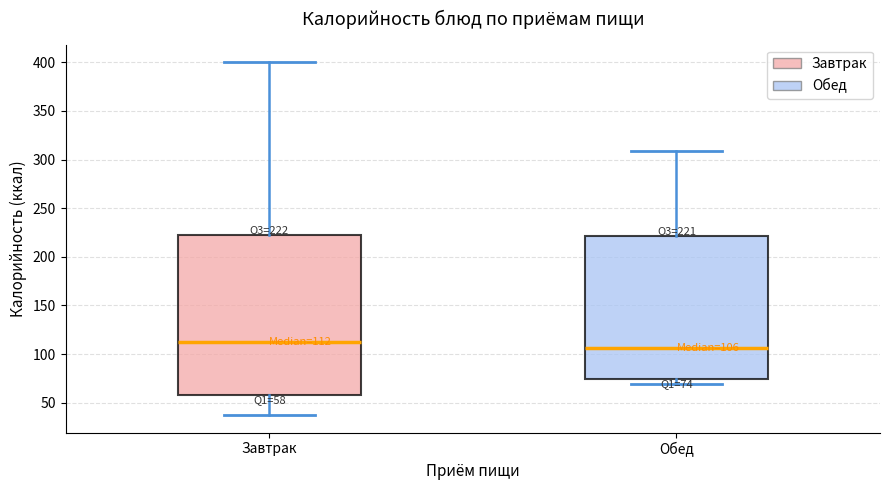

Comparing the boxes themselves (not the whiskers), which one is the tallest?

Завтрак